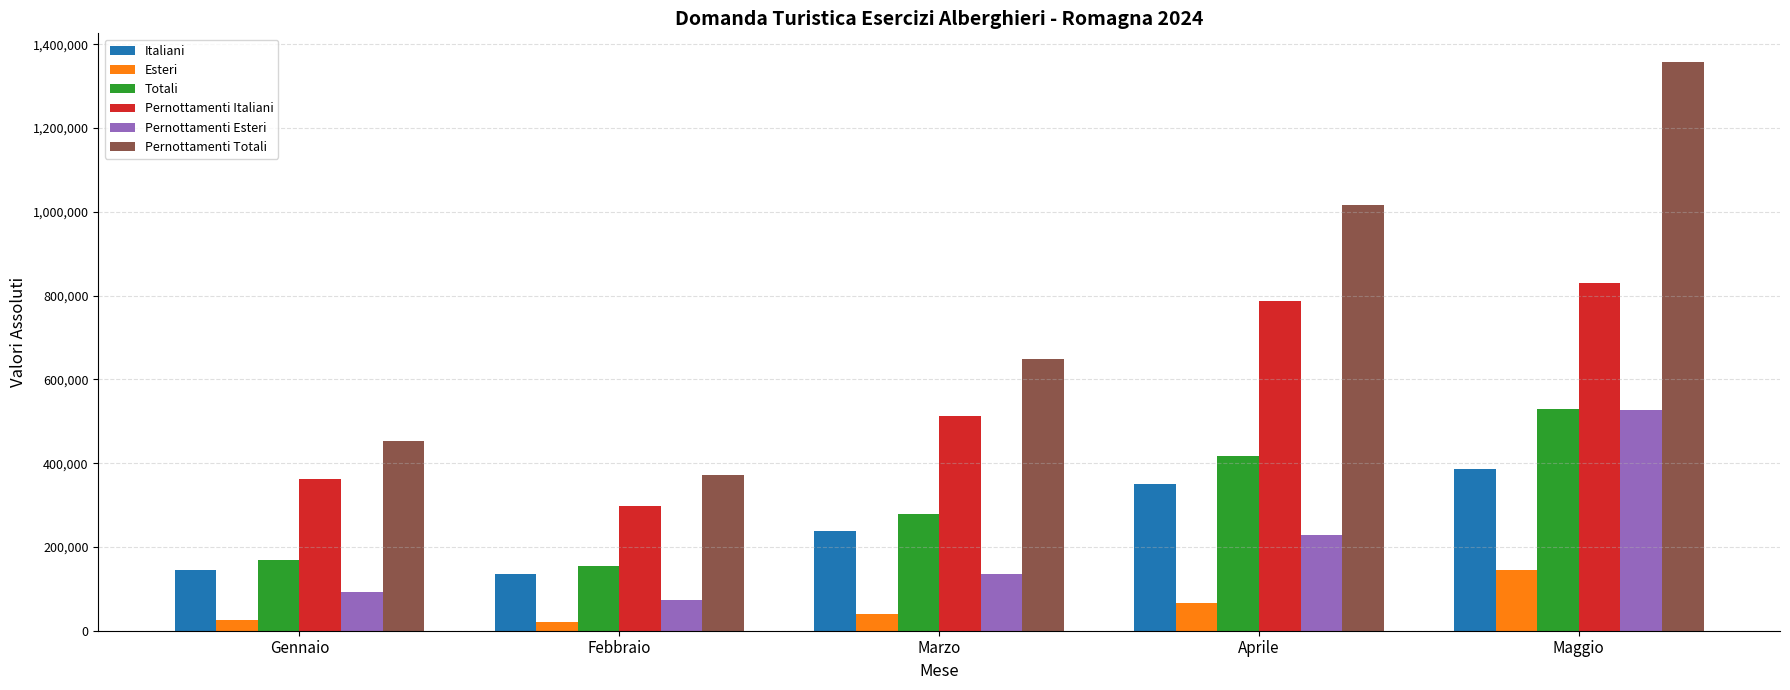

The value of Pernottamenti Totali at Febbraio is 371286. True or false?

True